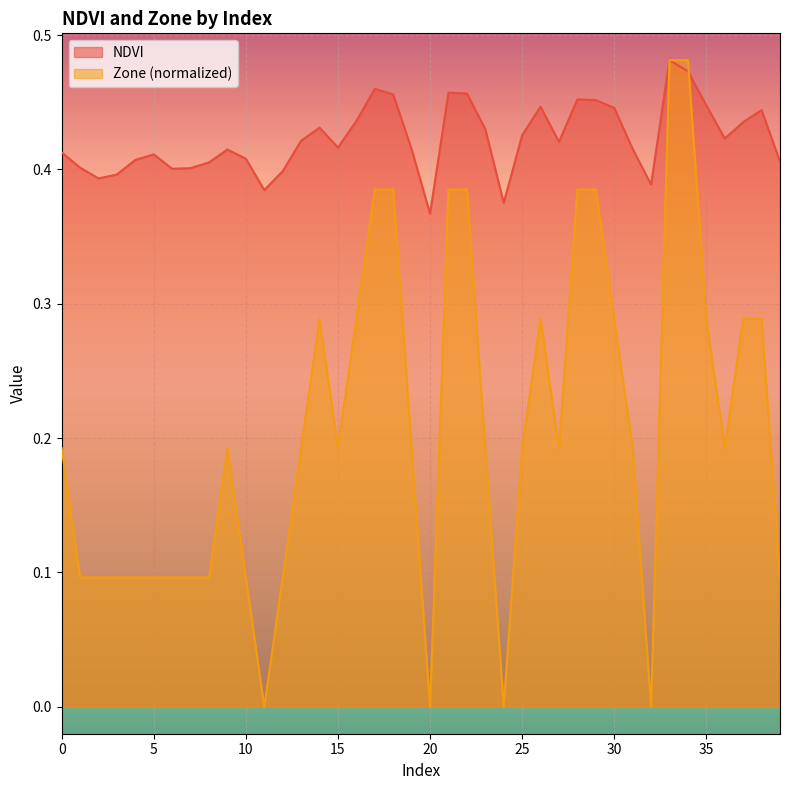

What are all the series names shown in the legend?

NDVI, Zone (normalized)